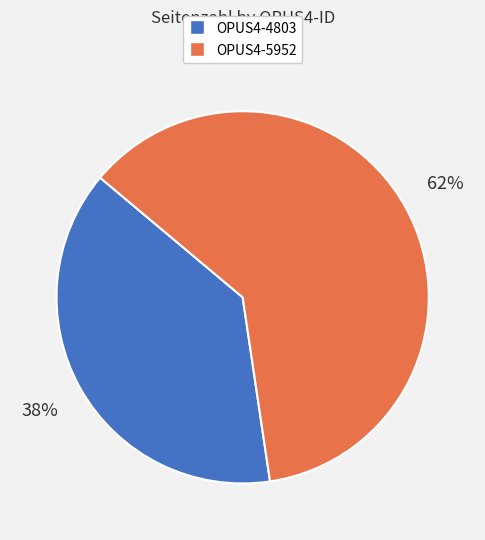

Rank the categories by value from lowest to highest.

OPUS4-4803, OPUS4-5952